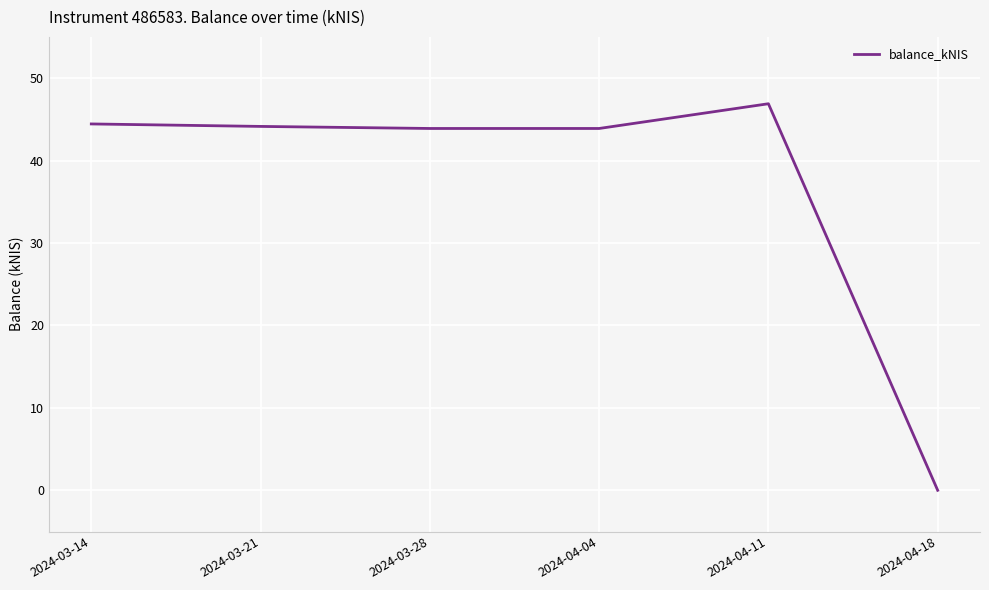

What is the ratio of the value at 2024-03-14 to the value at 2024-04-04?

1.0